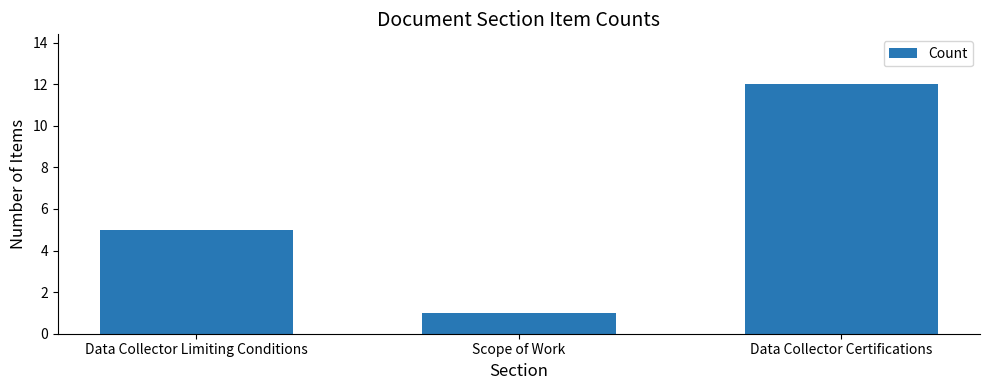

What is the smallest value displayed?

1